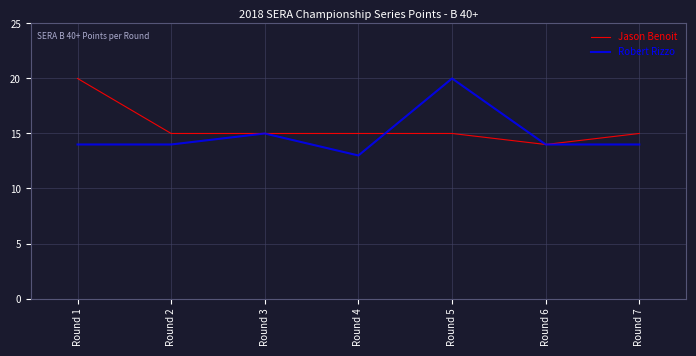

What is the maximum value shown in the chart?

20